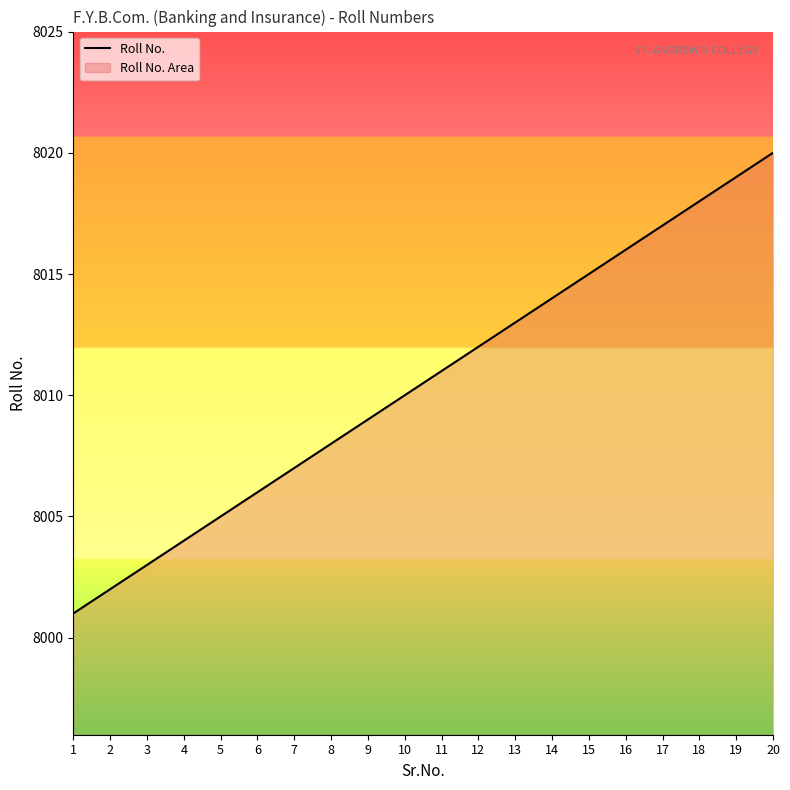

At which label does the data first exceed 8011?

12